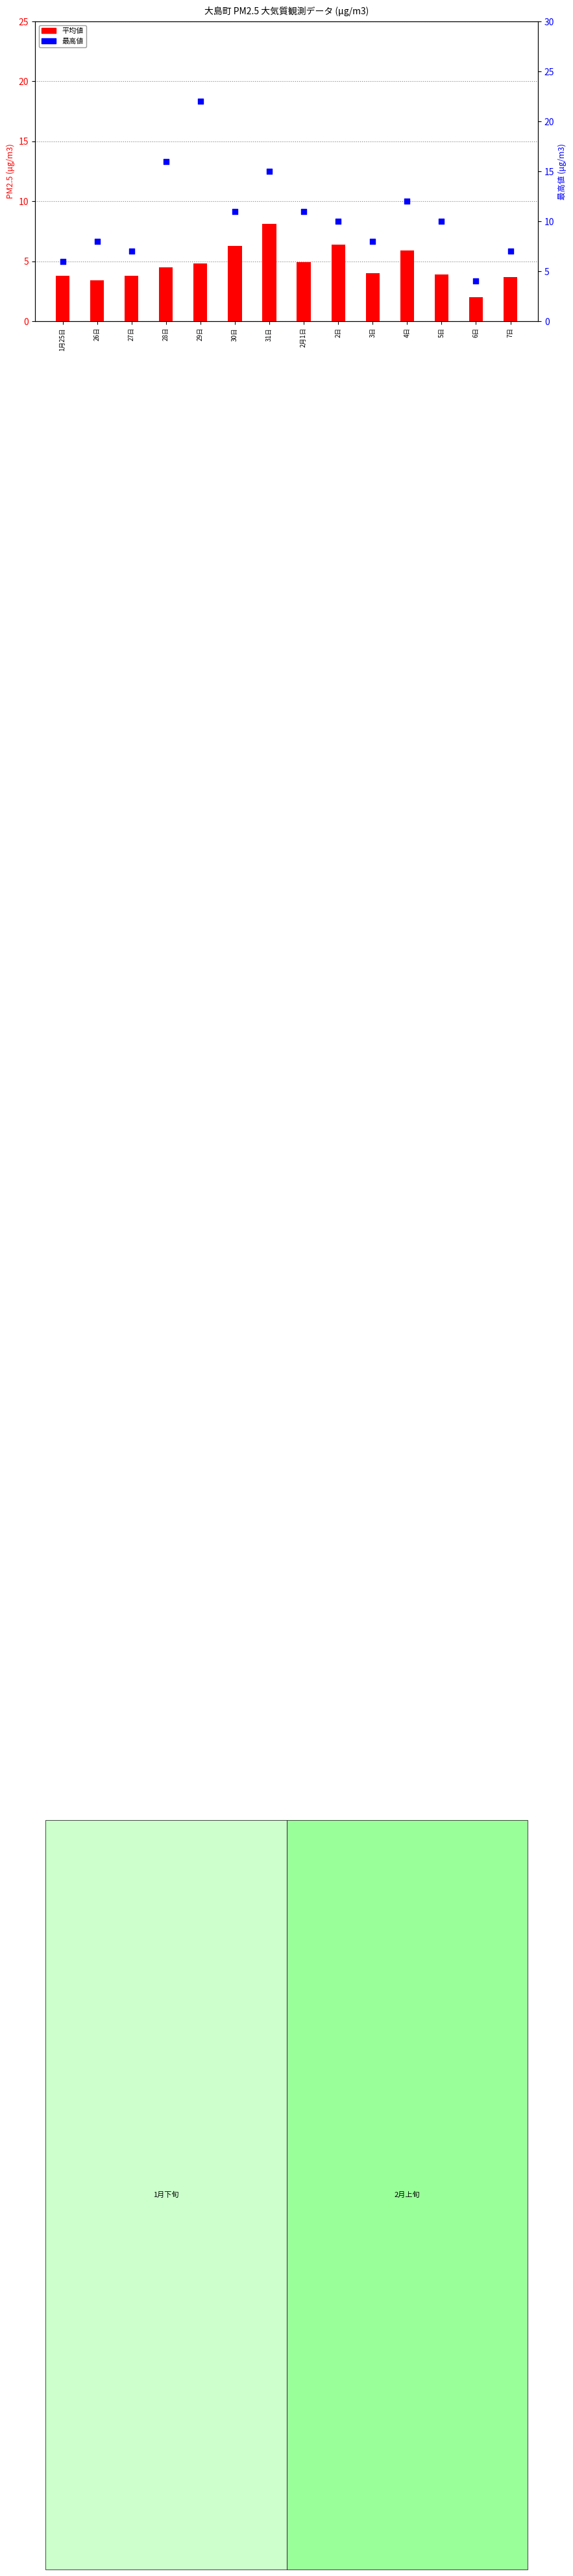

Is the value of 平均値 at 7日 greater than the value of 最高値 at 5日?

No